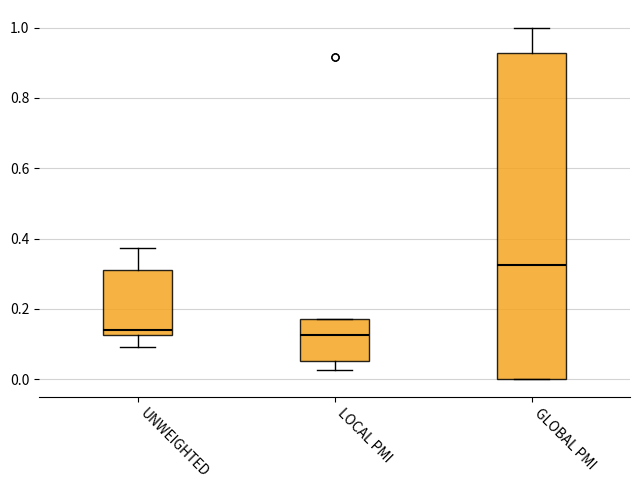

Reading left to right, transcribe this box plot: for each box, give where its median line is, the range the box spans, and where its two whiskers end, as read against the y-axis. The values are not printed on the chart, so give them approximately, as read against the axis.

UNWEIGHTED: median 0.14, box 0.12 to 0.32, whiskers 0.10 to 0.38
LOCAL PMI: median 0.12, box 0.06 to 0.18, whiskers 0.02 to 0.18
GLOBAL PMI: median 0.32, box 0.00 to 0.92, whiskers 0.00 to 1.00